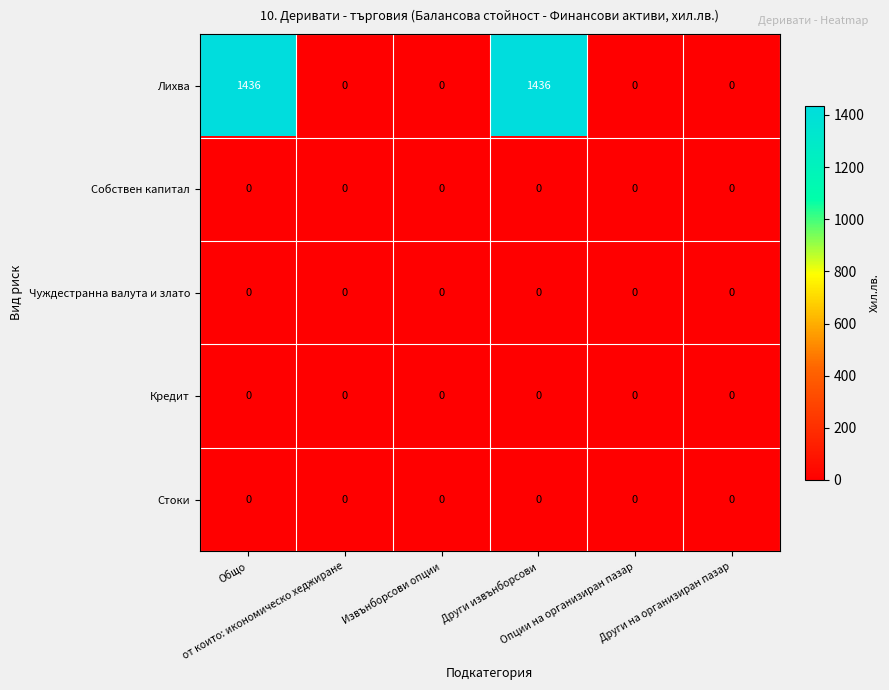

Which series has the largest range (max minus min)?

Лихва